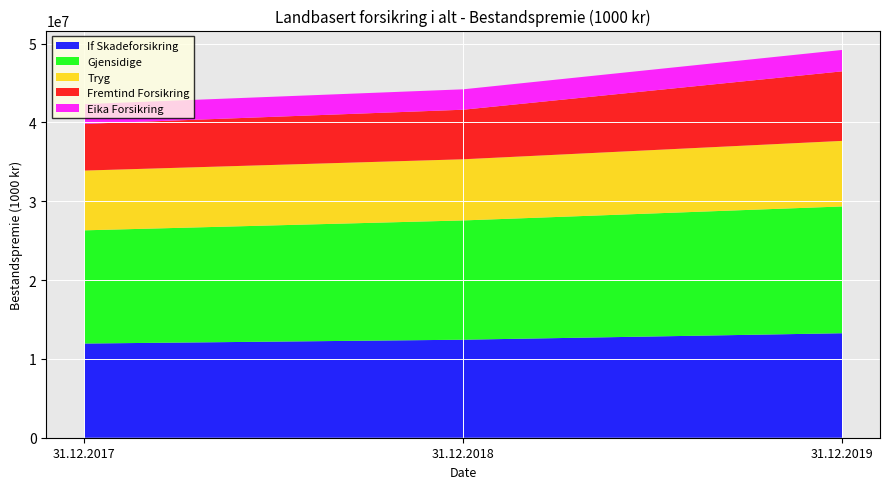

Reading right to left, transcribe all the data shown in this chart.

If Skadeforsikring: 31.12.2019=13256133	31.12.2018=12433981	31.12.2017=11948273
Gjensidige: 31.12.2019=16083289	31.12.2018=15132275	31.12.2017=14361785
Tryg: 31.12.2019=8319115	31.12.2018=7759123	31.12.2017=7581034
Fremtind Forsikring: 31.12.2019=8822592	31.12.2018=6285887	31.12.2017=5922035
Eika Forsikring: 31.12.2019=2714014	31.12.2018=2588948	31.12.2017=2504855